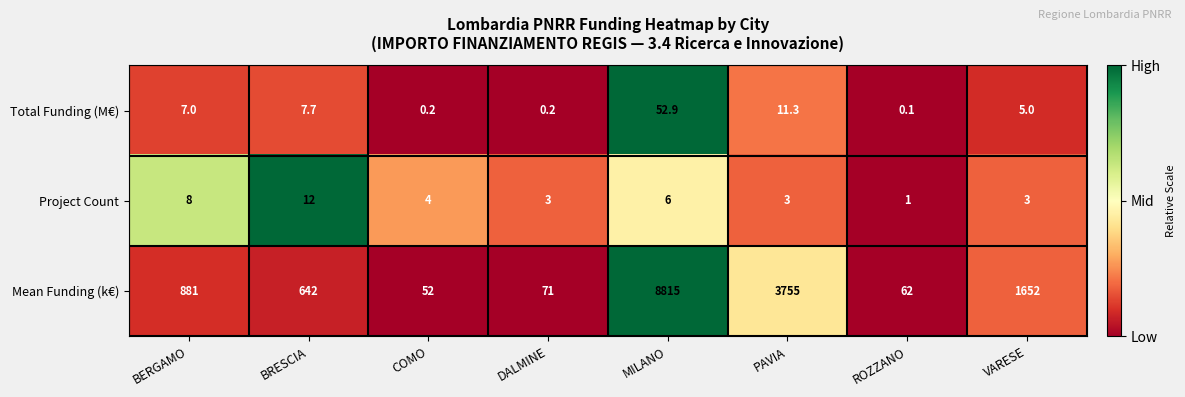

The Total Funding (M€) series shows 0.1 at ROZZANO. True or false?

True